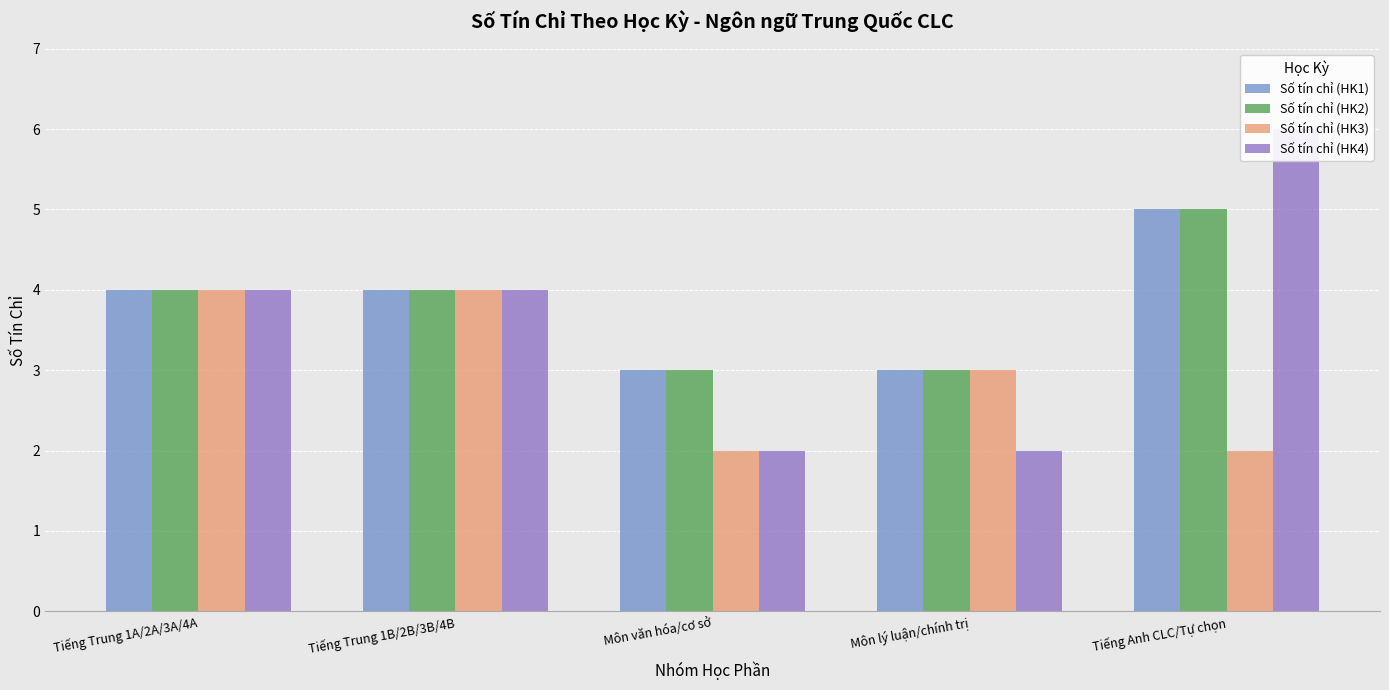

What is the label of the 3rd bar from the left?

Môn văn hóa/cơ sở